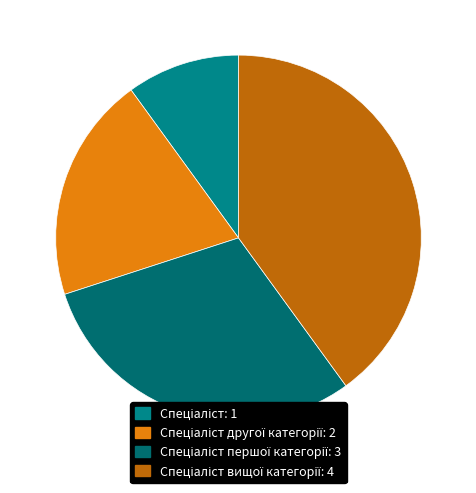

How many segments does this pie chart have?

4